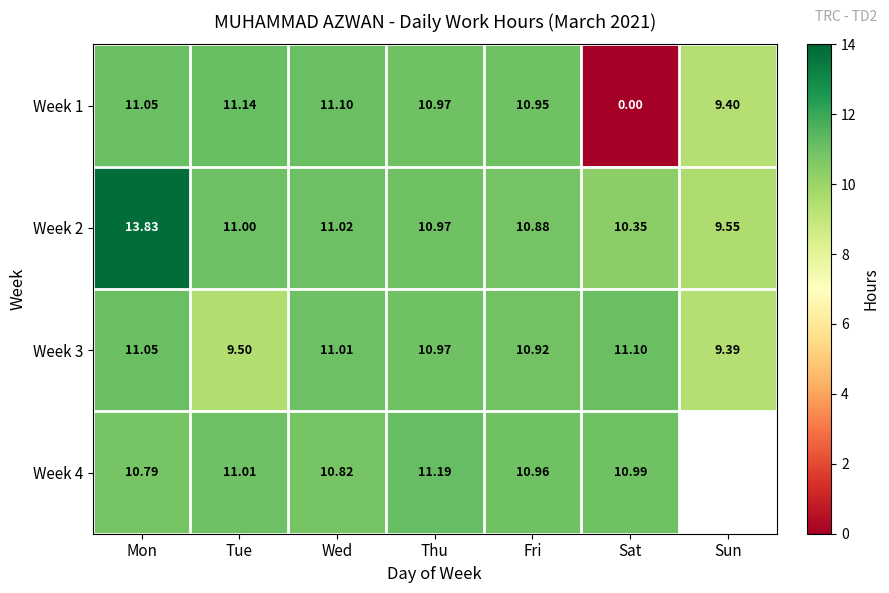

How many series are shown in this chart?

4